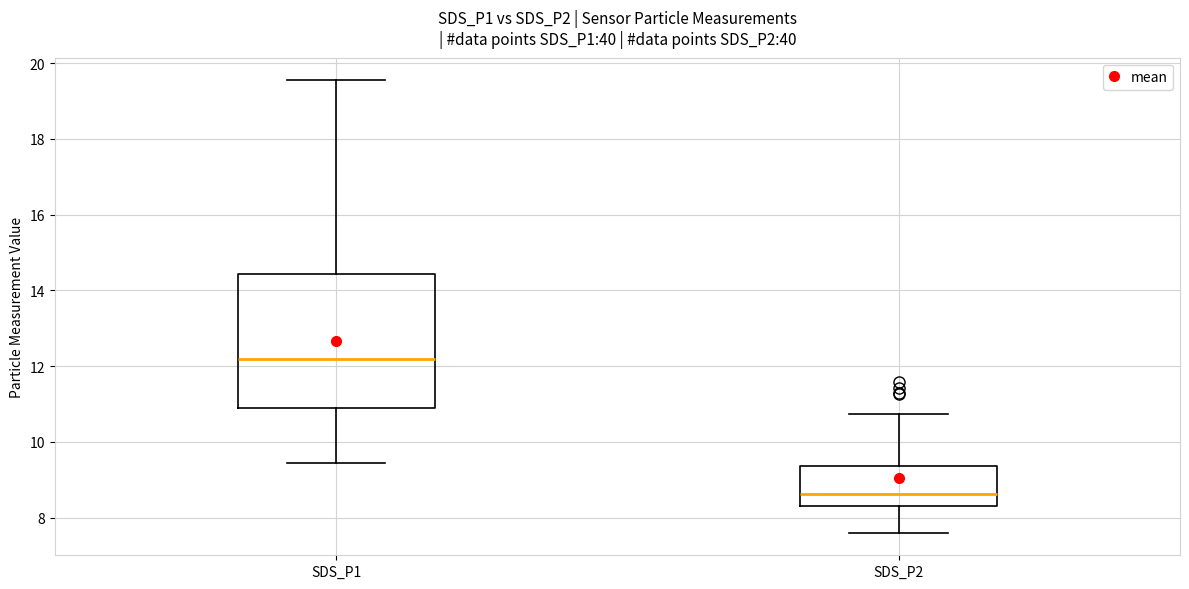

Reading left to right, read every box against the y-axis: the position of its median line, the range the box covers, and the ends of its whiskers. The values are not printed on the chart, so give them approximately, as read against the axis.

SDS_P1: median 12.2, box 10.8 to 14.4, whiskers 9.4 to 19.6
SDS_P2: median 8.6, box 8.2 to 9.4, whiskers 7.6 to 10.8